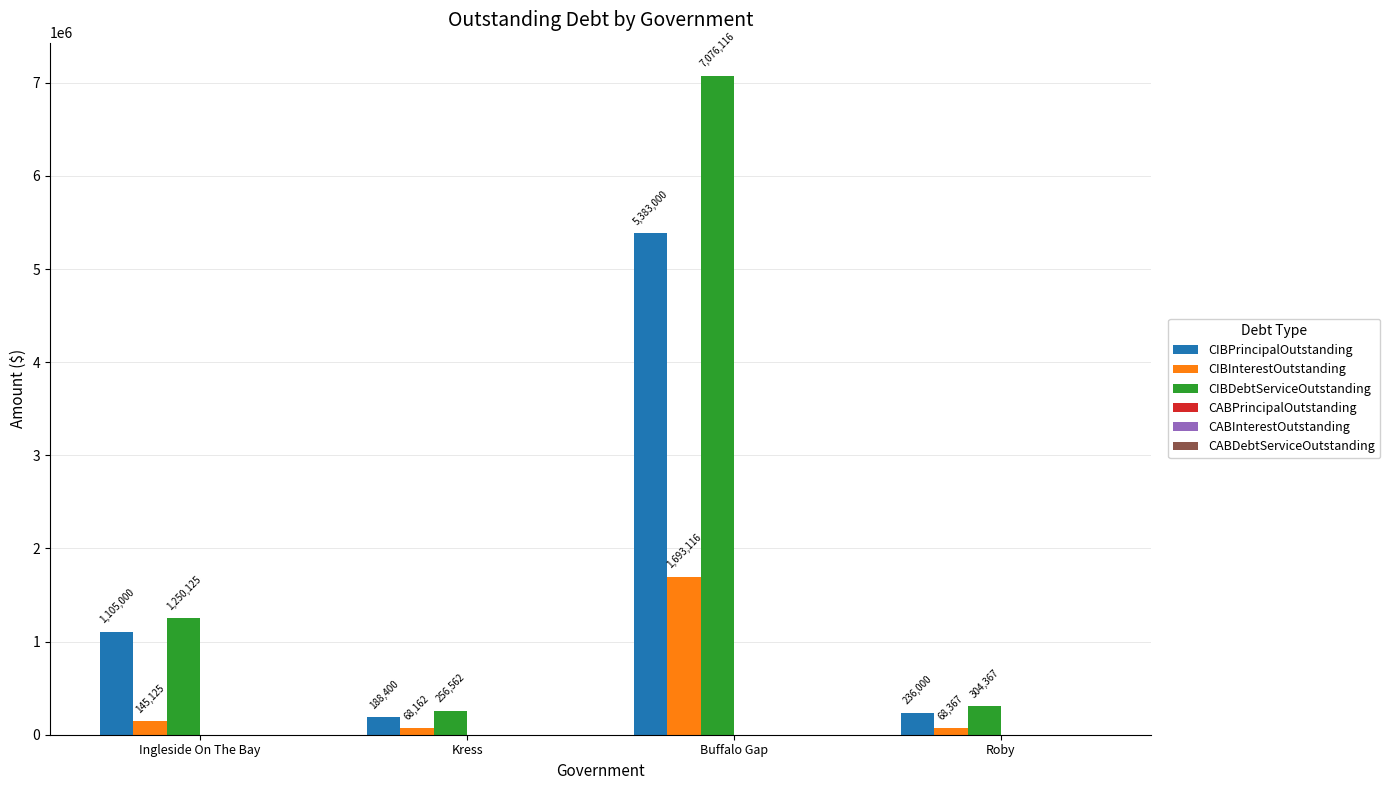

At which category is the sum across all series the highest?

Buffalo Gap